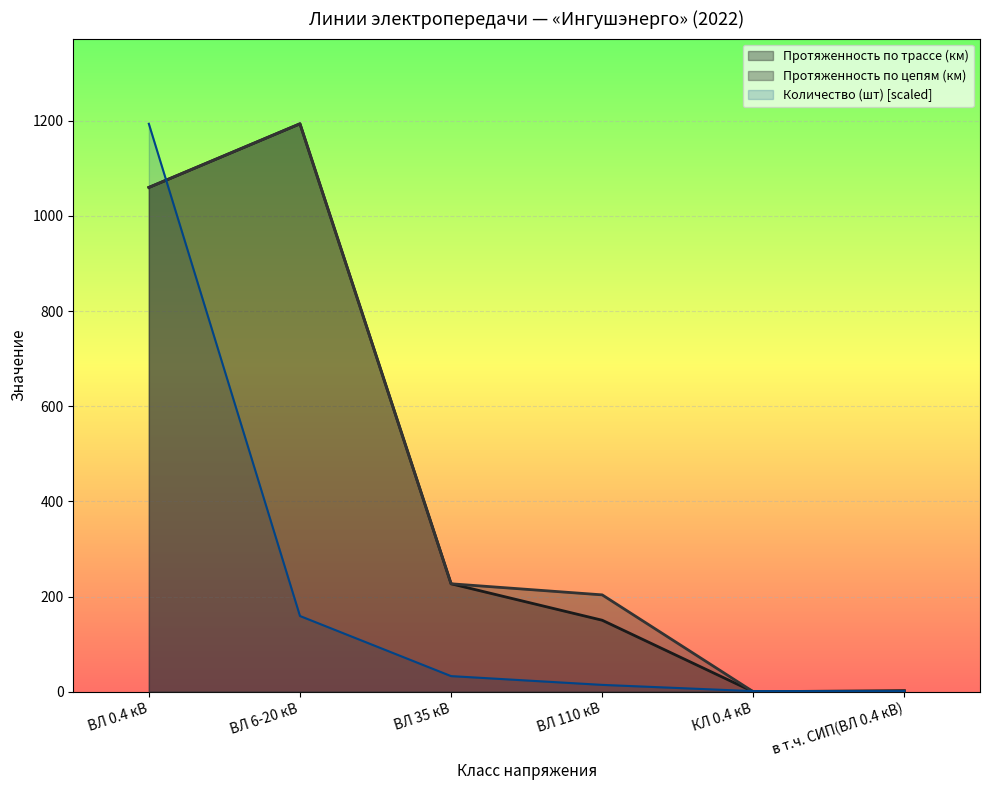

Reading left to right, list all the values displayed in this chart.

Количество (шт): ВЛ 0.4 кВ=1193.4	ВЛ 6-20 кВ=159.2	ВЛ 35 кВ=32.9	ВЛ 110 кВ=14.5	КЛ 0.4 кВ=1.3	в т.ч. СИП(ВЛ 0.4 кВ)=1.3
Протяженность по трассе (км): ВЛ 0.4 кВ=1059.7	ВЛ 6-20 кВ=1193.4	ВЛ 35 кВ=226.9	ВЛ 110 кВ=150.3	КЛ 0.4 кВ=0.0	в т.ч. СИП(ВЛ 0.4 кВ)=2.4
Протяженность по цепям (км): ВЛ 0.4 кВ=1059.7	ВЛ 6-20 кВ=1193.4	ВЛ 35 кВ=226.9	ВЛ 110 кВ=203.6	КЛ 0.4 кВ=0.0	в т.ч. СИП(ВЛ 0.4 кВ)=0.0